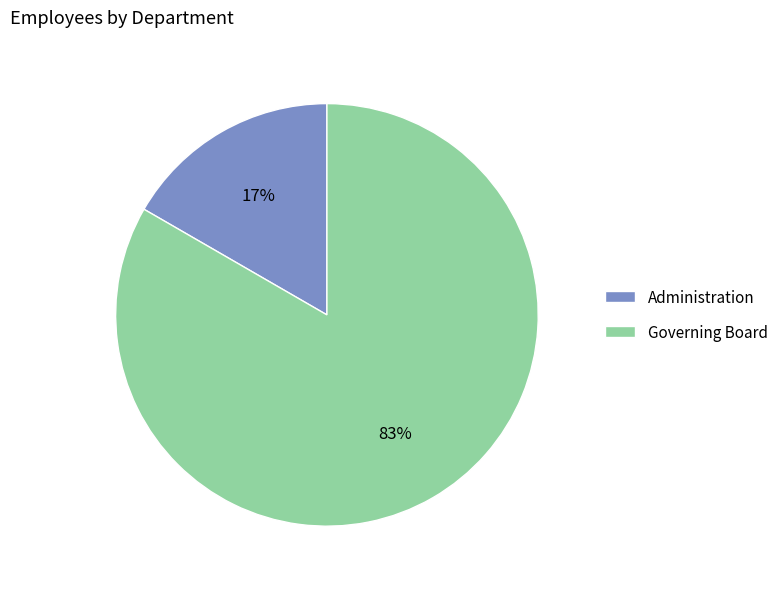

Between Governing Board and Administration, which is larger?

Governing Board